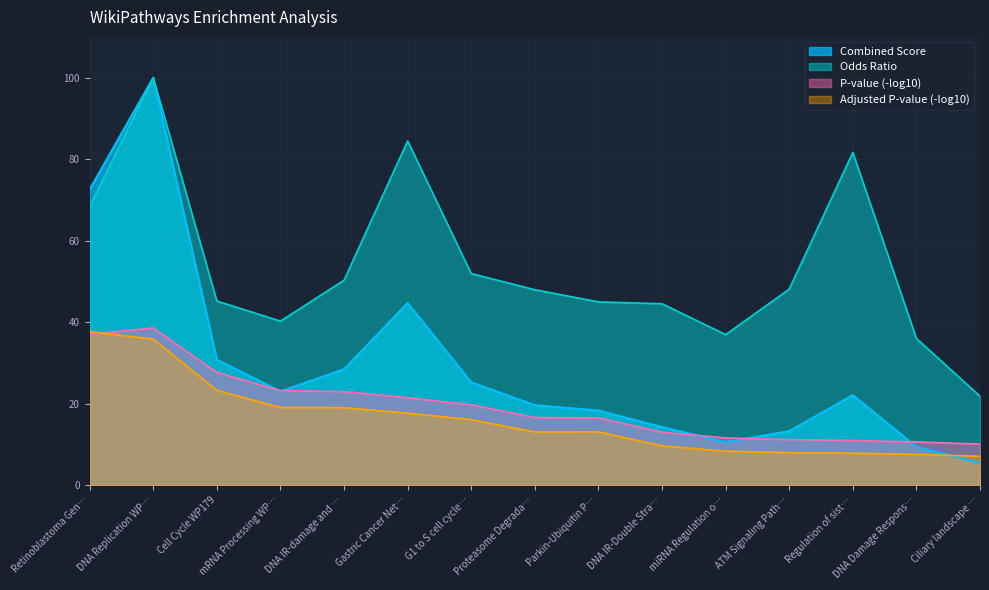

True or false: P-value (-log10) and Odds Ratio intersect in this chart.

False